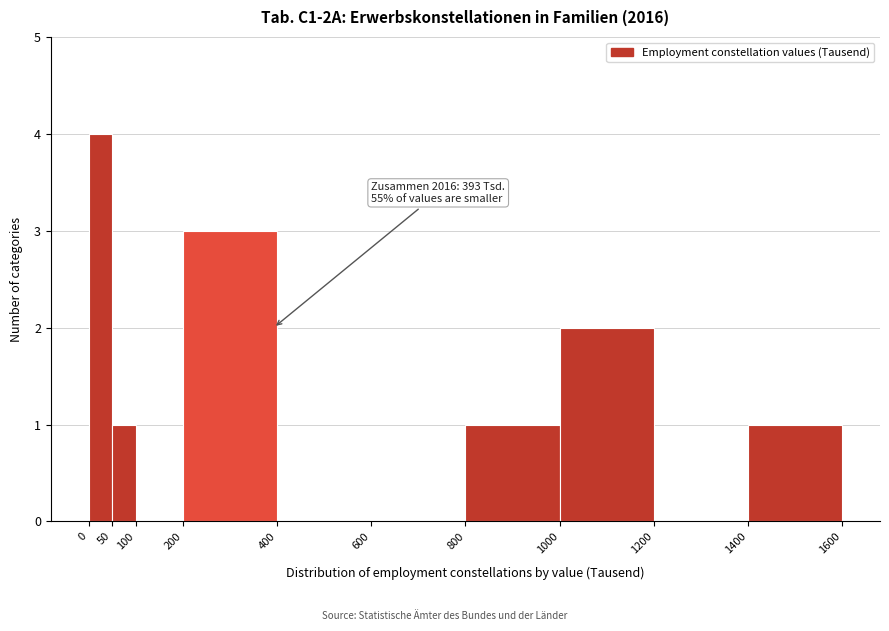

Over which range of the x-axis is the bar tallest?

0 to 50